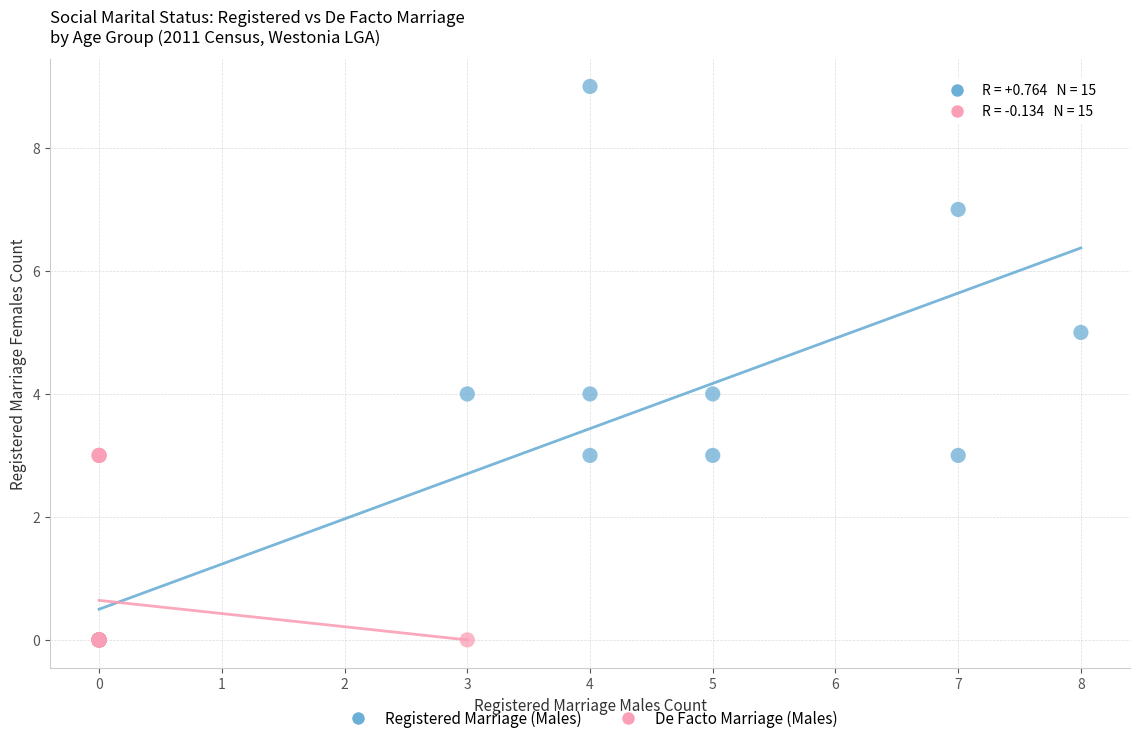

Which series reaches the maximum Y coordinate?

Registered Marriage (Males)